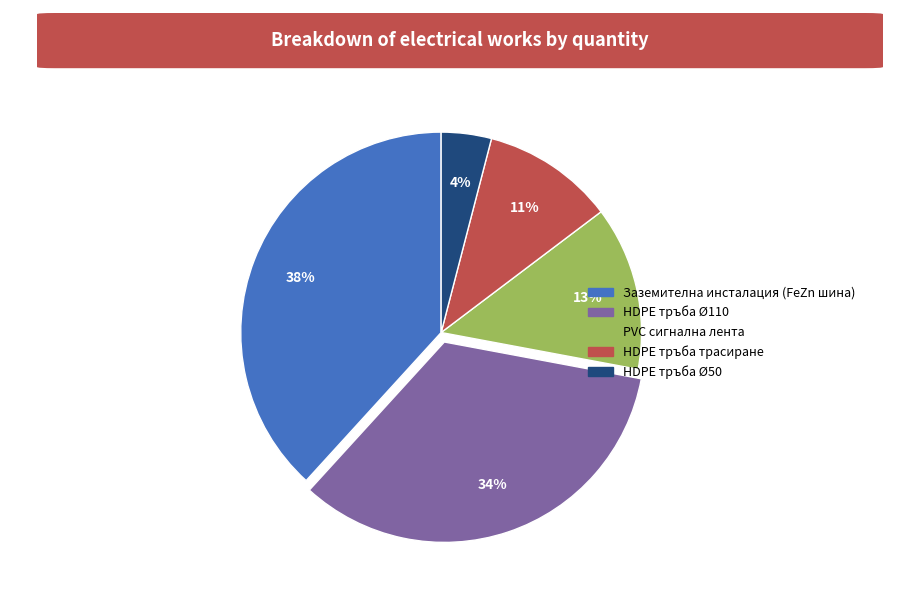

Does PVC сигнална лента account for over 50% of the chart?

No